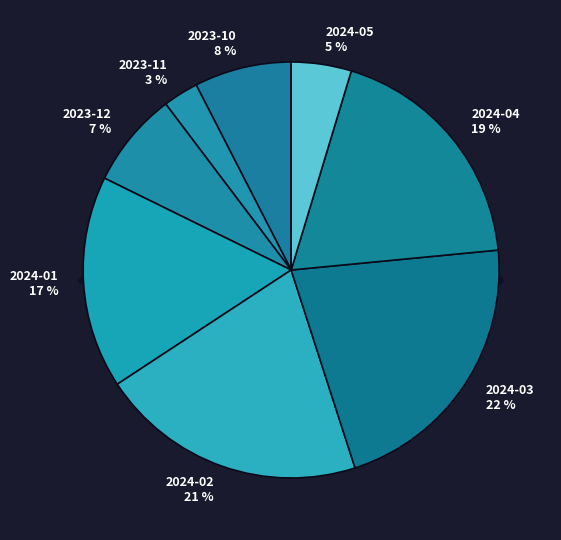

How many slices are in this pie chart?

8